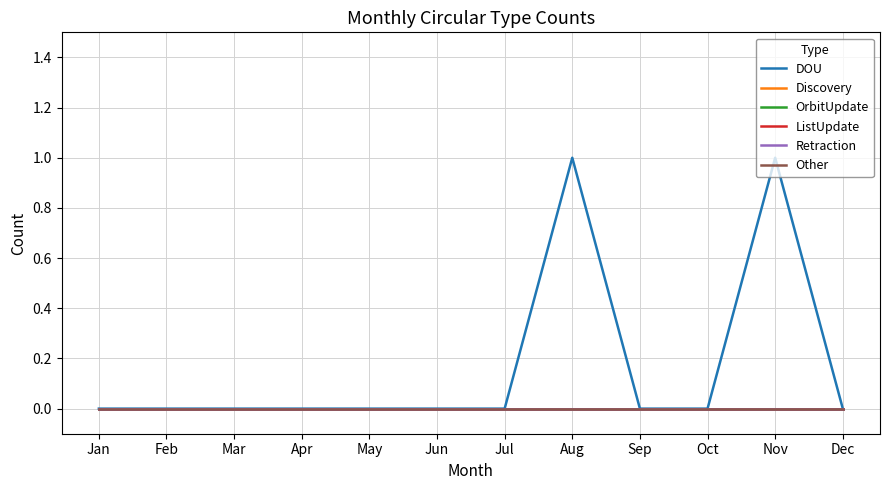

True or false: ListUpdate and Retraction cross at least once.

False